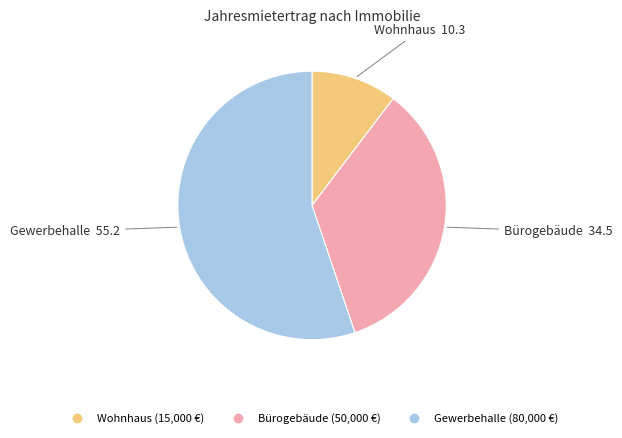

Is there a majority slice in this chart?

Yes